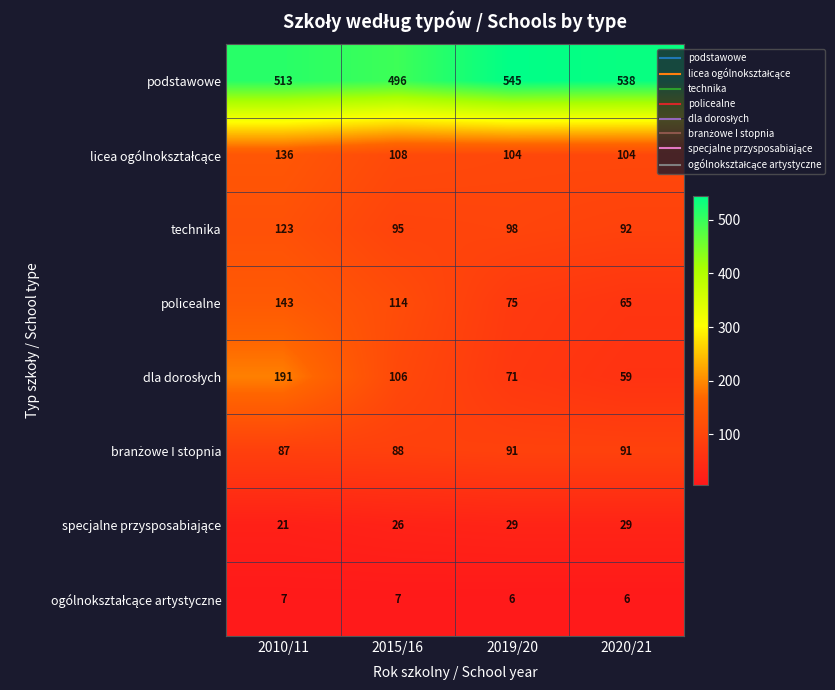

At which category is the sum across all series the highest?

2010/11